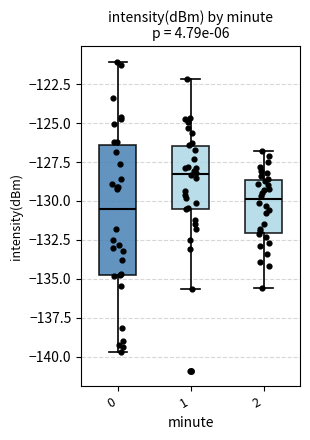

Comparing the boxes themselves (not the whiskers), which one is the tallest?

0